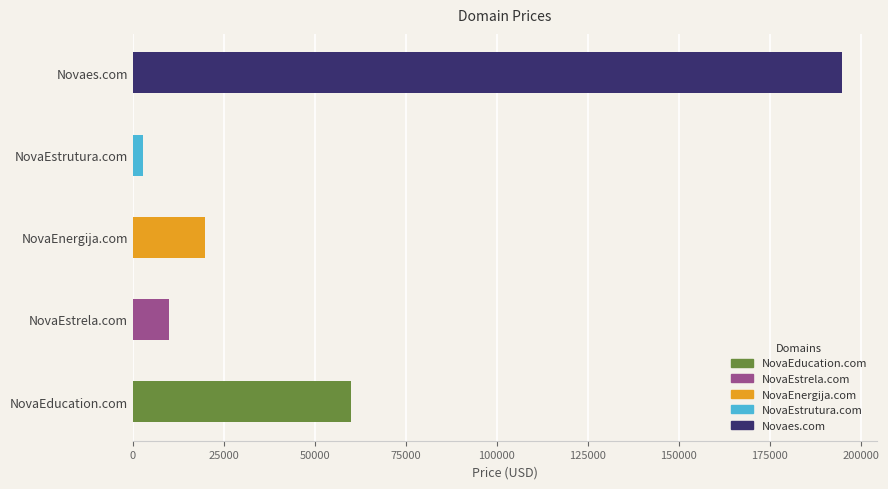

Read the value at NovaEducation.com, to the nearest 100.

59900